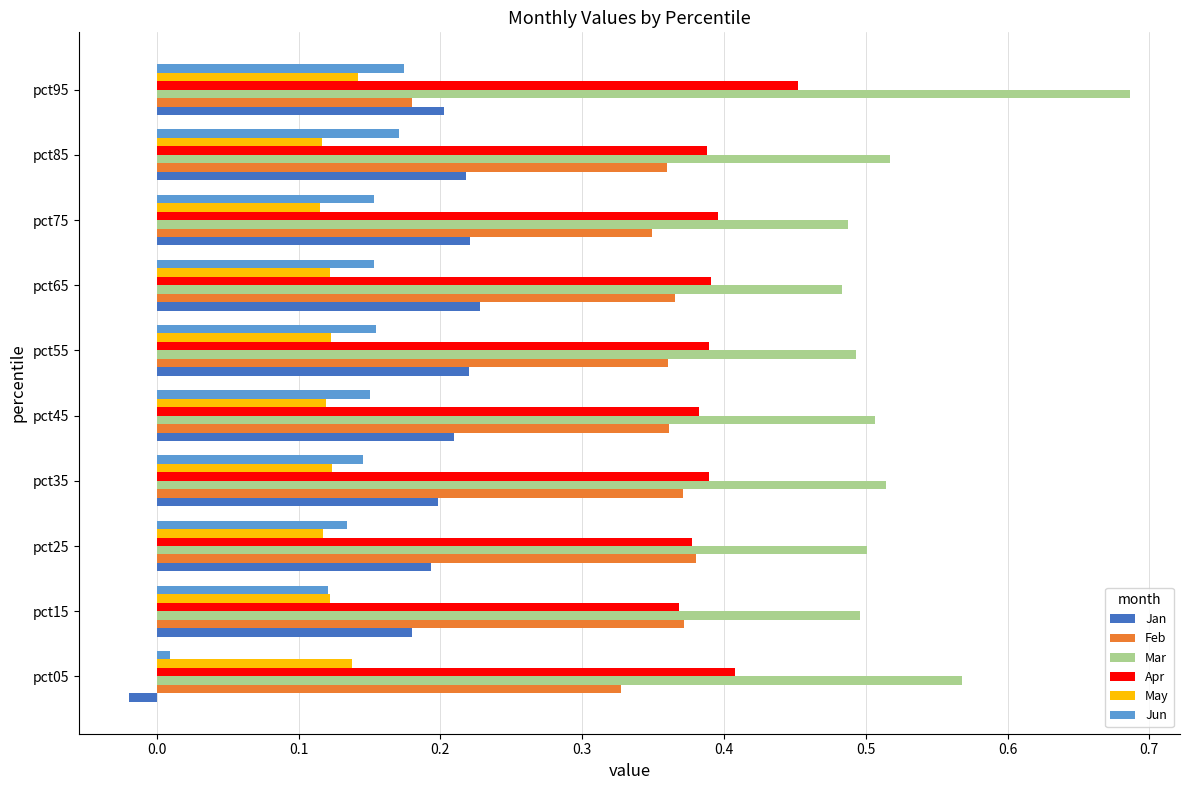

What are all the series names shown in the legend?

Jan, Feb, Mar, Apr, May, Jun